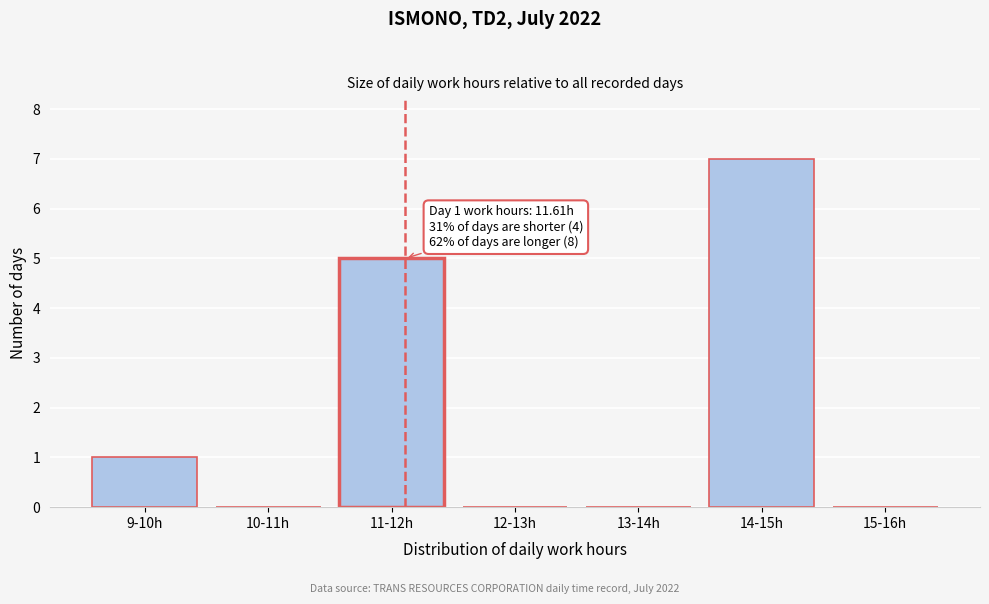

Reading right to left, what are all the values shown in this chart?

15-16h=0	14-15h=7	13-14h=0	12-13h=0	11-12h=5	10-11h=0	9-10h=1